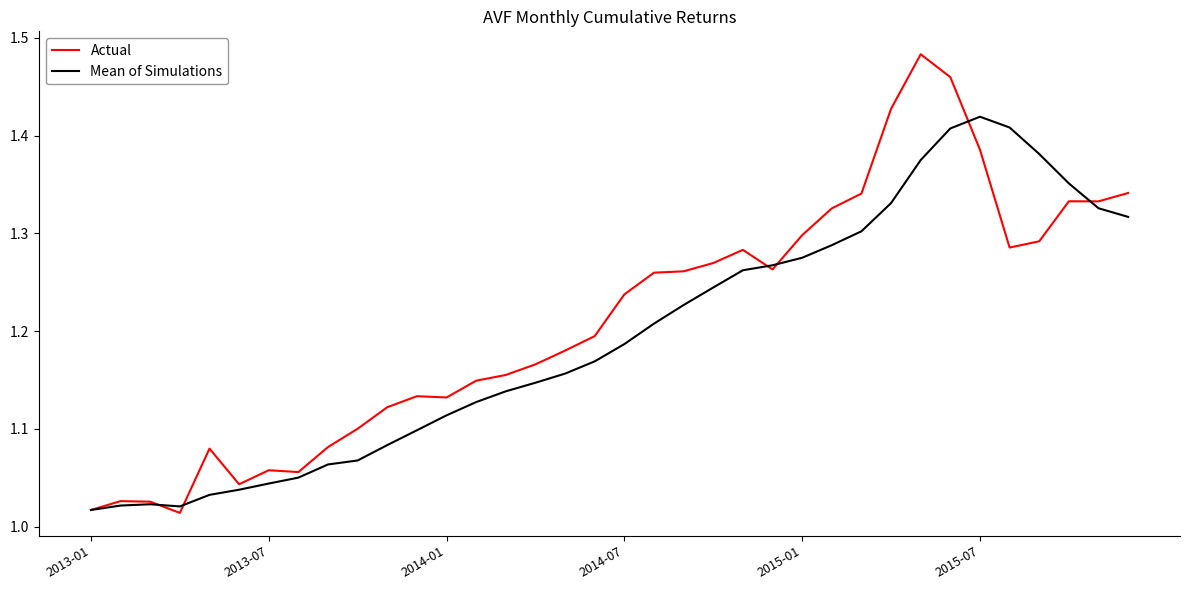

Which series has the widest spread of values?

Actual